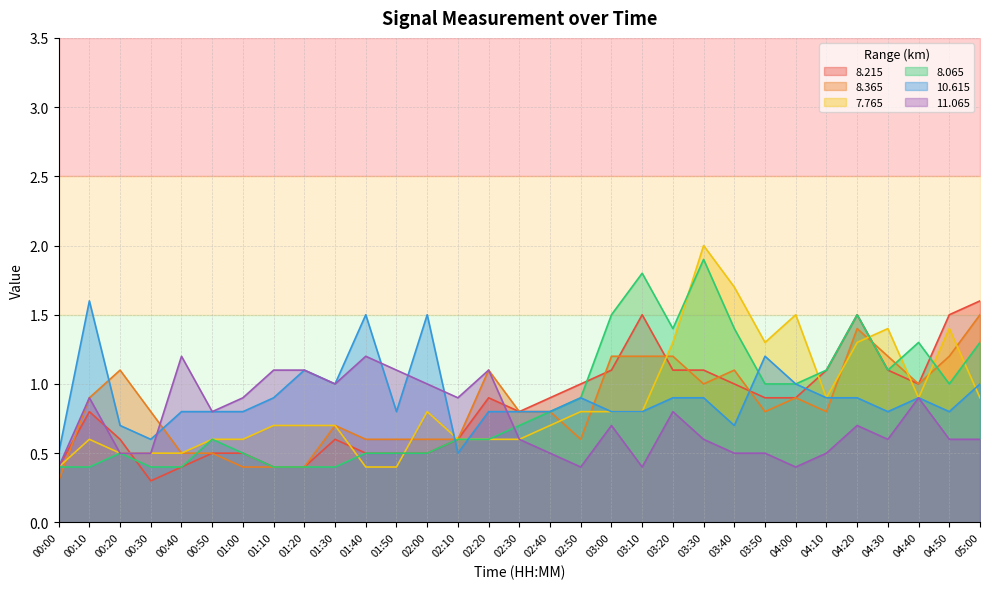

What is the sum of all  10.615 values?

28.0